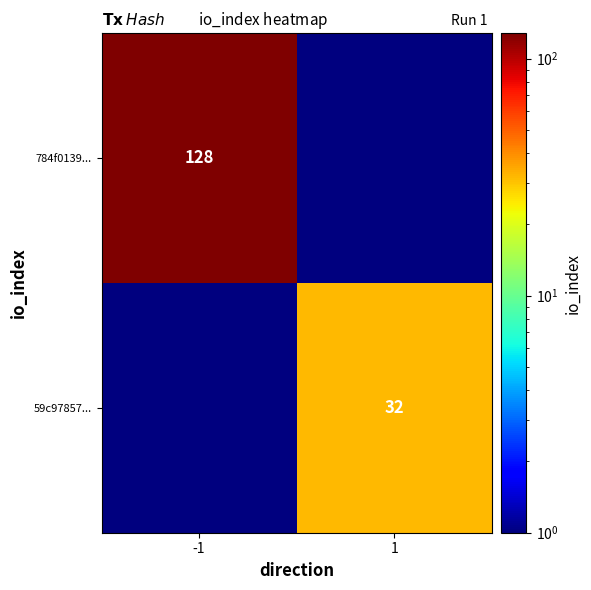

At how many categories does at least one series exceed 105?

1